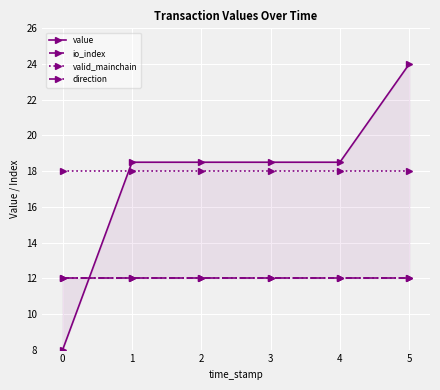

Reading right to left, what are all the values shown in this chart?

value: 24.0	18.5	18.5	18.5	18.5	8.0
io_index: 12.0	12.0	12.0	12.0	12.0	12.0
valid_mainchain: 18.0	18.0	18.0	18.0	18.0	18.0
direction: 12.0	12.0	12.0	12.0	12.0	12.0